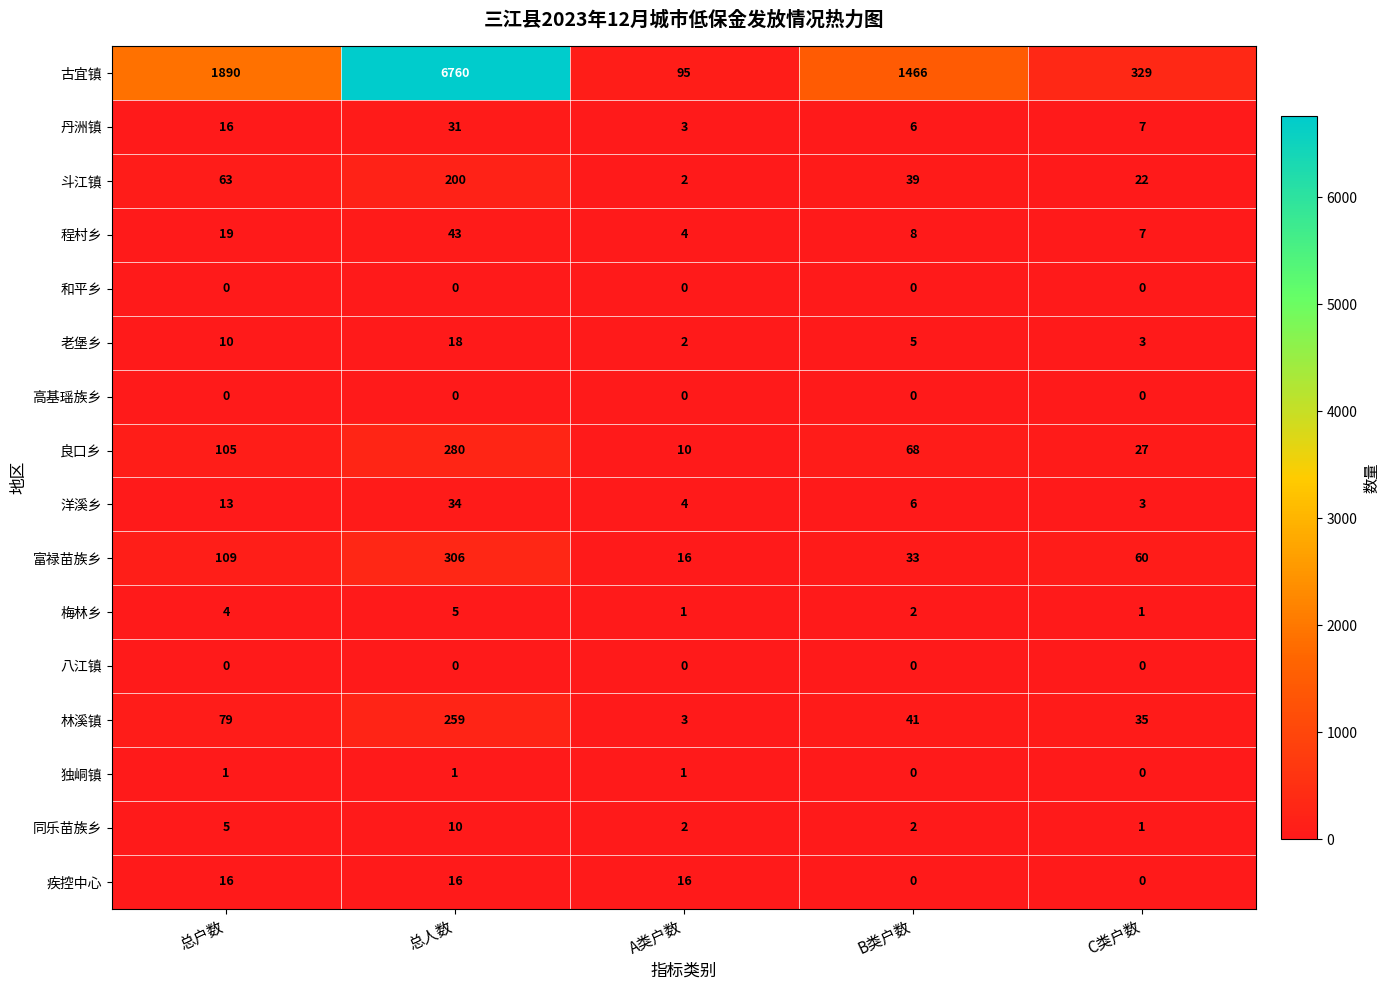

At which category is the sum across all series the highest?

总人数